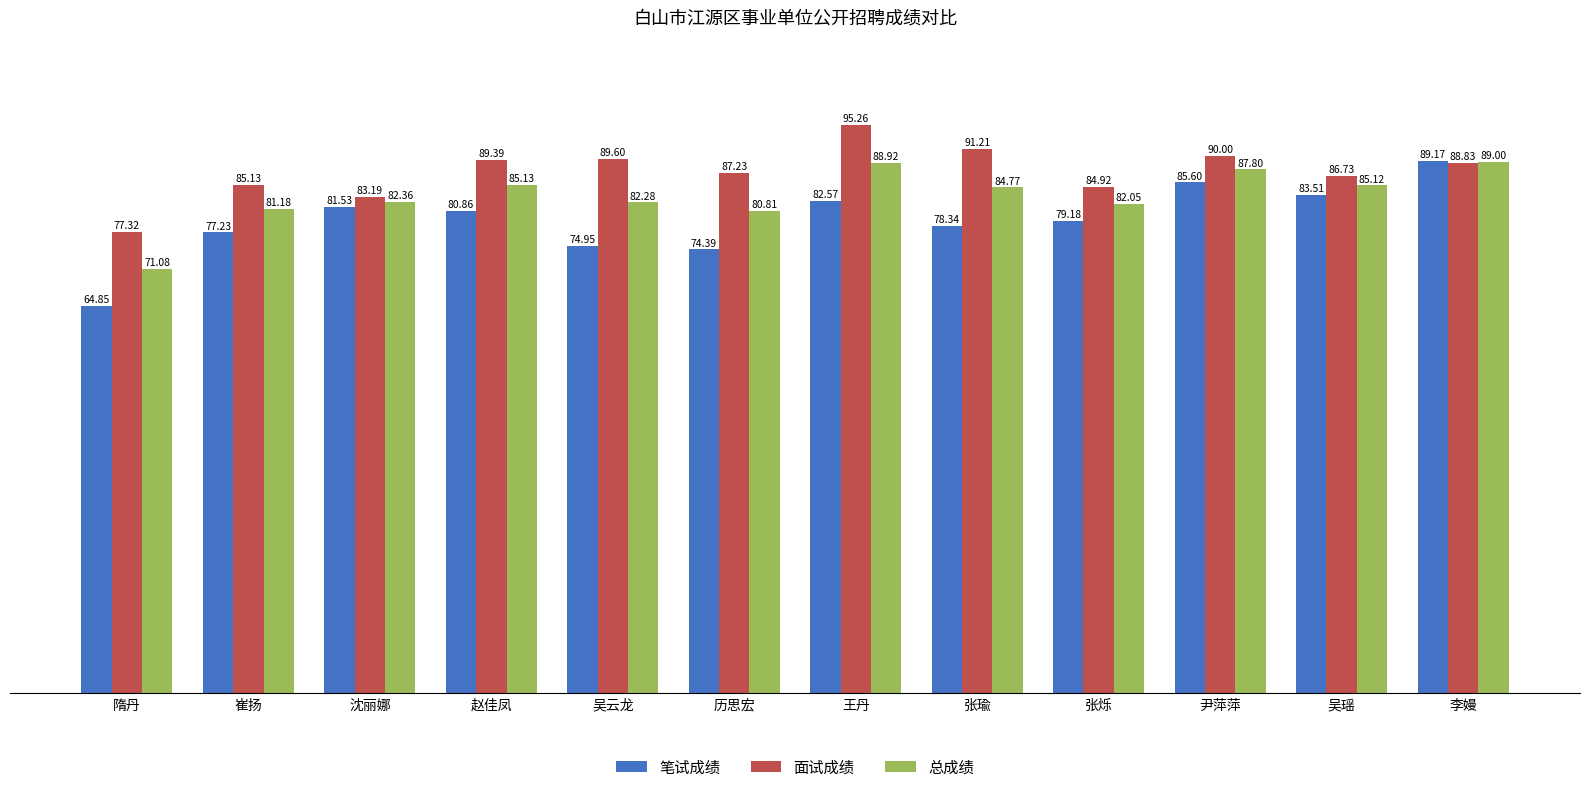

Rank the series at 隋丹 from highest to lowest value.

面试成绩, 总成绩, 笔试成绩